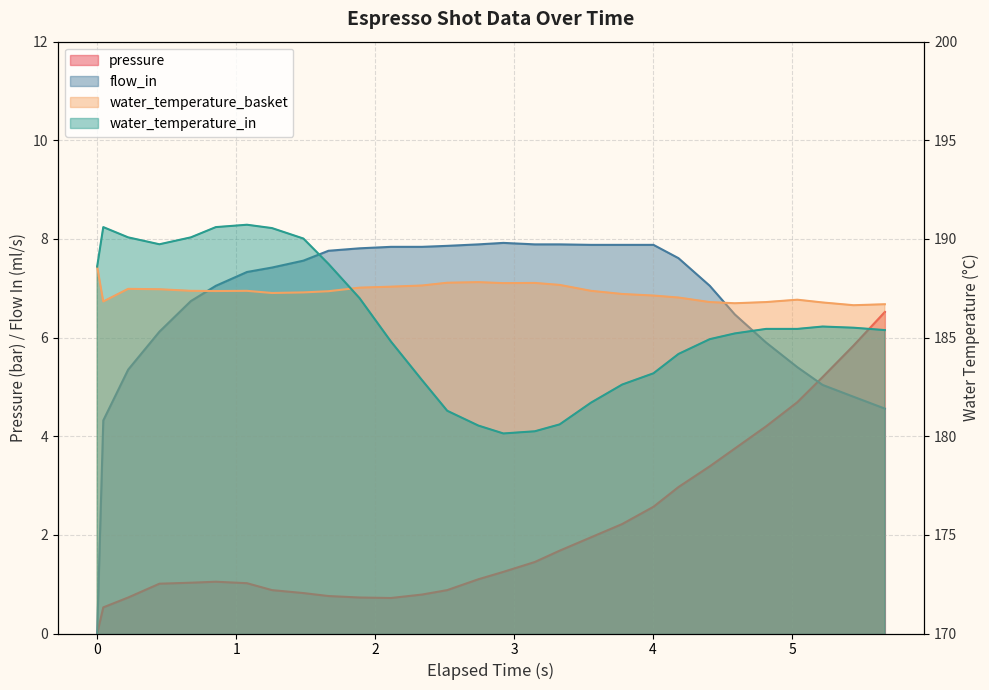

How many intersections are there between water_temperature_in and water_temperature_basket?

1